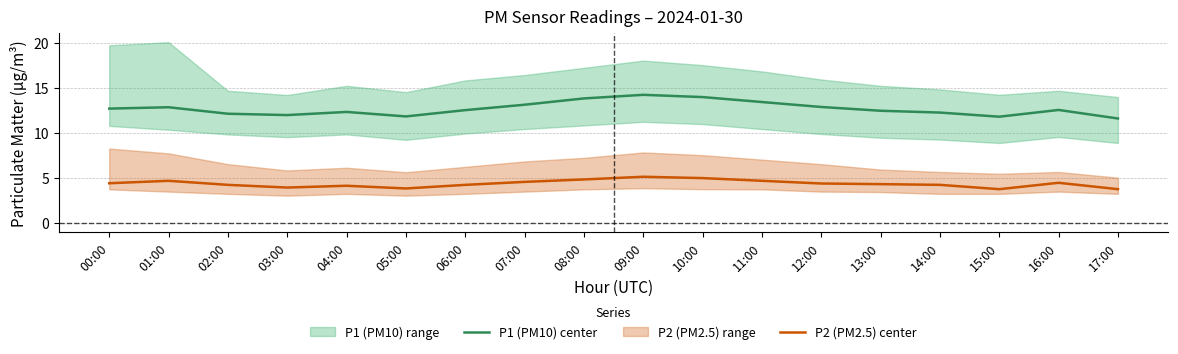

What is the value of the P2 (PM2.5) center point at the 2nd from the left?

4.7